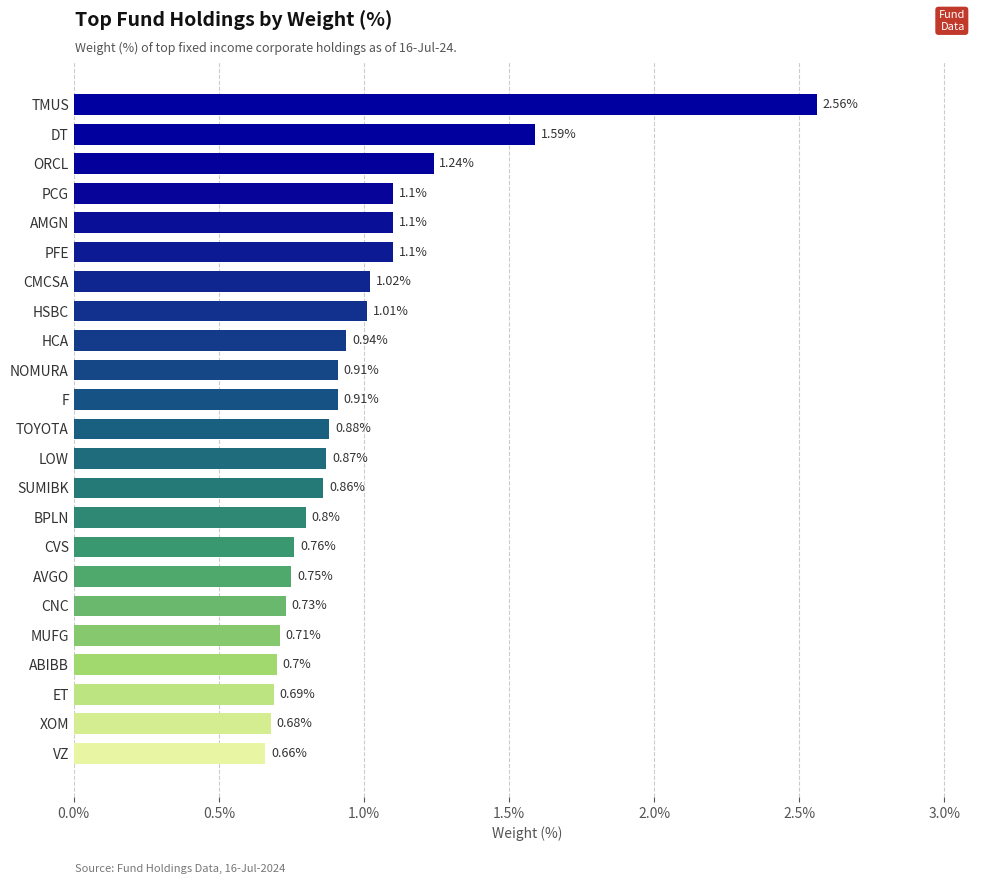

What is the difference between the maximum and second lowest values?

1.9